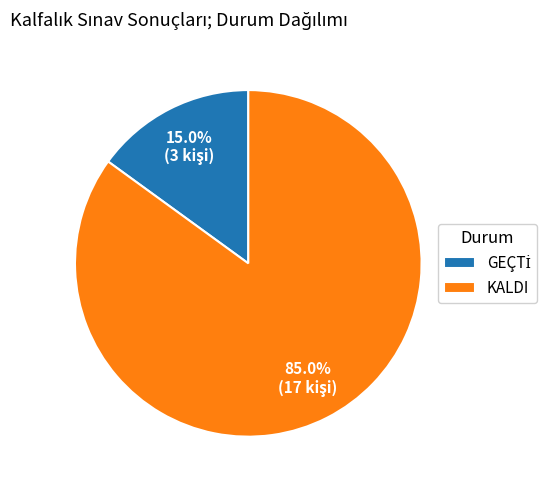

Which category has the biggest portion of the pie?

KALDI